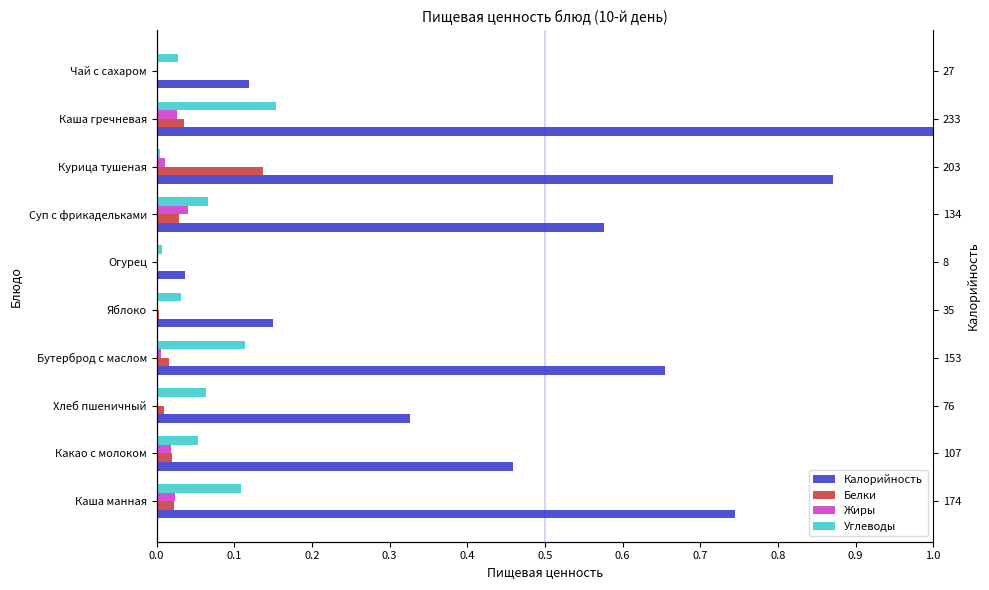

How many groups of bars are there?

10